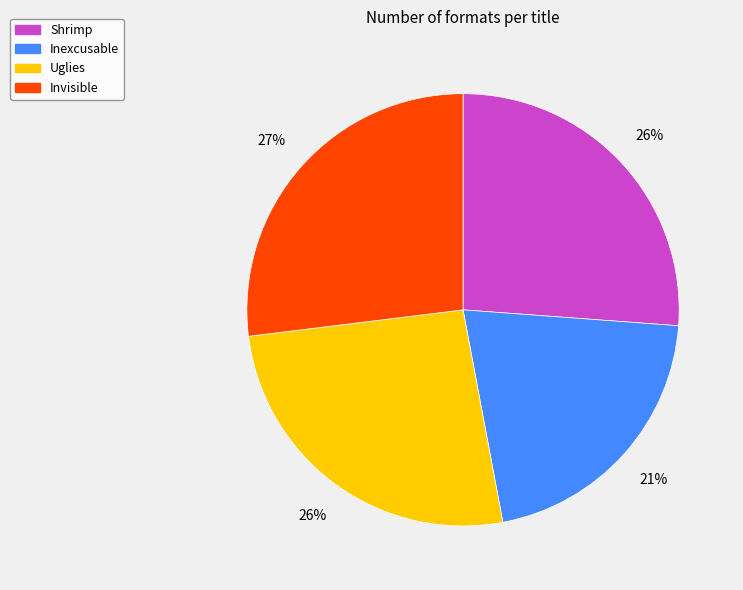

To the nearest percent, what is the combined percentage of Uglies and Shrimp?

52%